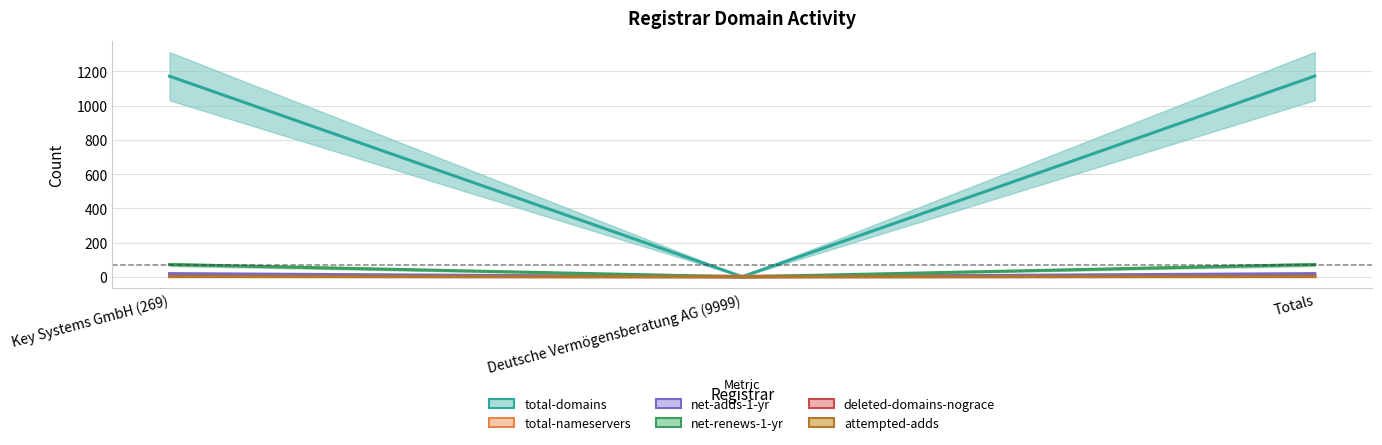

Rank the series at Key Systems GmbH (269) from lowest to highest value.

attempted-adds, deleted-domains-nograce, total-nameservers, net-adds-1-yr, net-renews-1-yr, total-domains